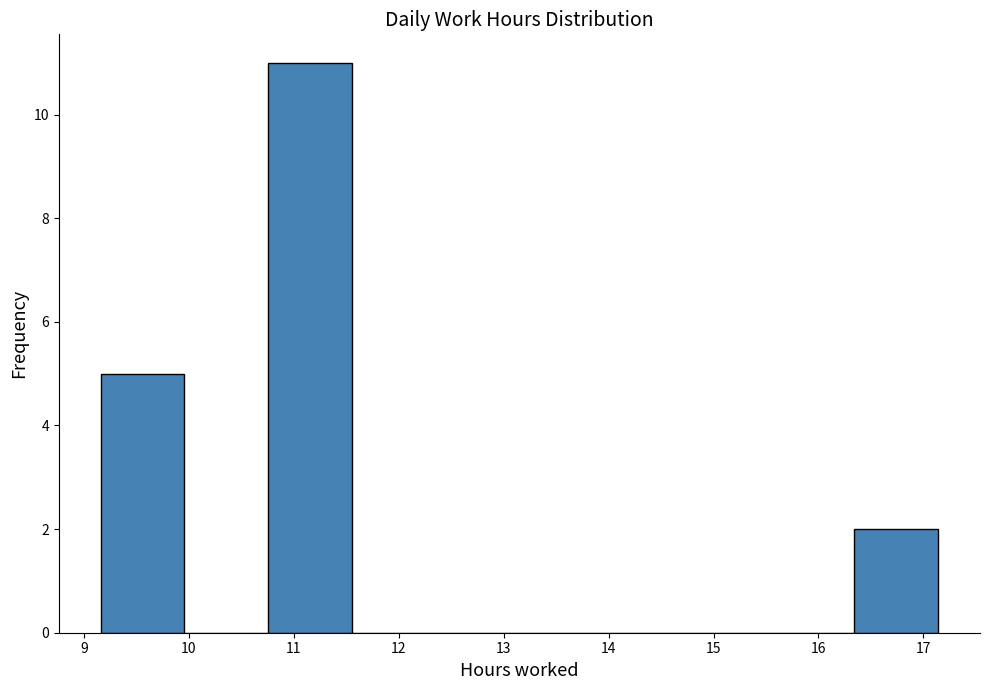

What is the height of the bar covering 16.3 to 17.1 on the x-axis? Neither the bar edges nor the heights are printed on the chart, so give them approximately, as read against the axes.

2